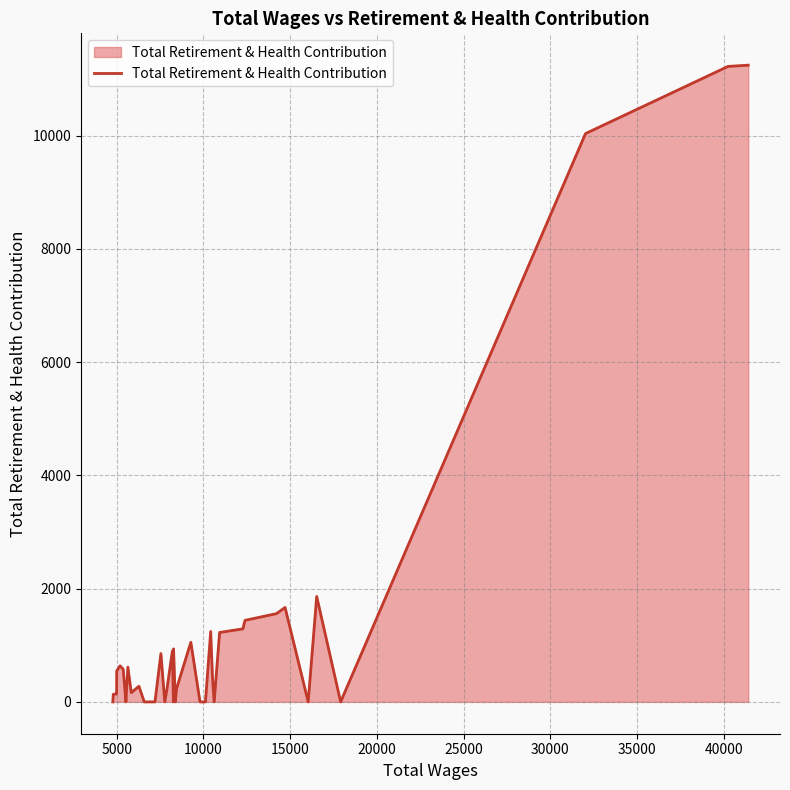

What is the maximum value shown in the chart?

11245